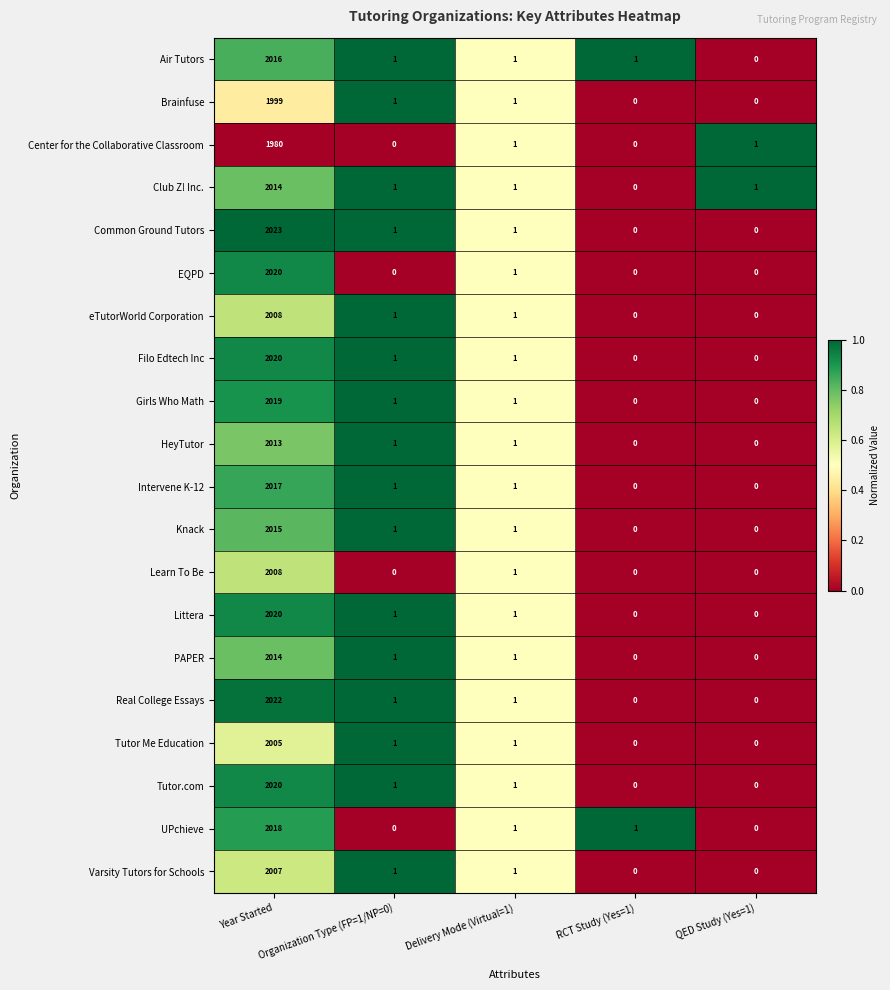

Which series has the widest spread of values?

Common Ground Tutors